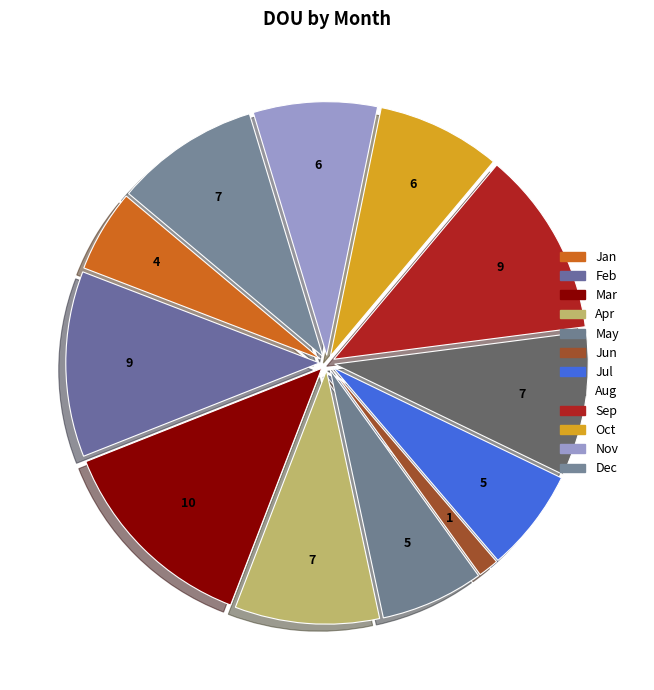

Do May and Dec together represent more than half of the pie?

No